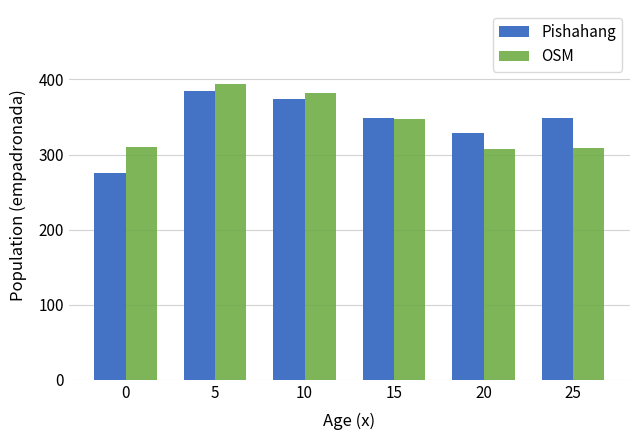

How many categories are shown in the chart?

6